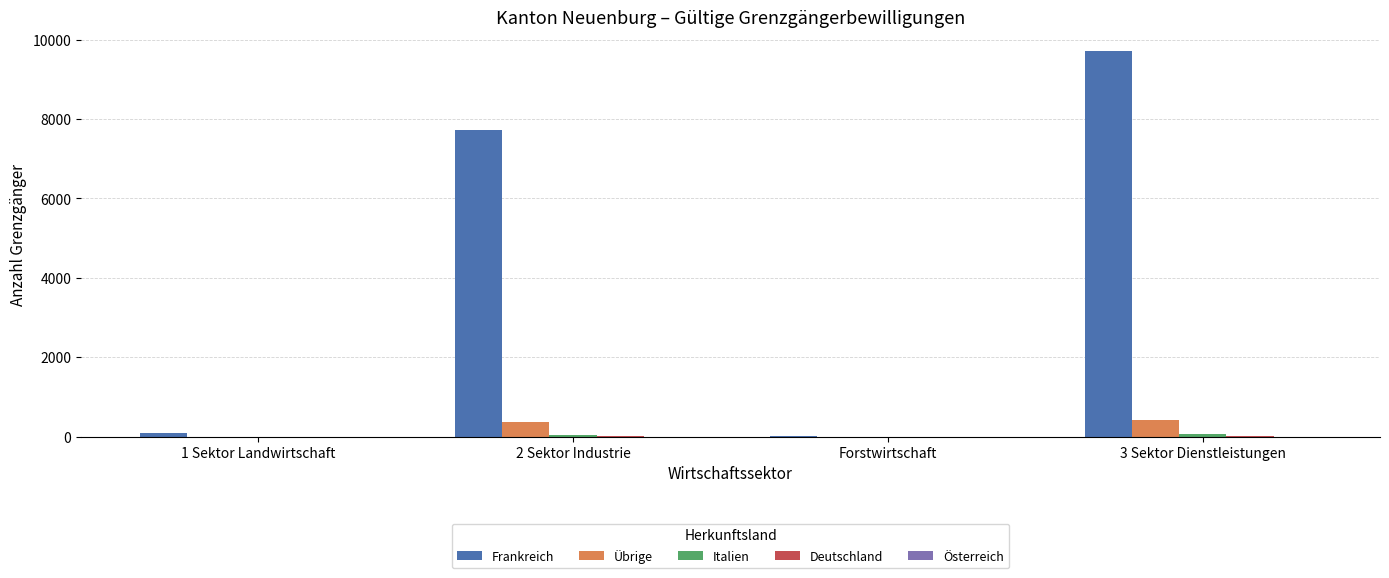

Between 1 Sektor Landwirtschaft and 3 Sektor Dienstleistungen, which series saw the biggest shift?

Frankreich